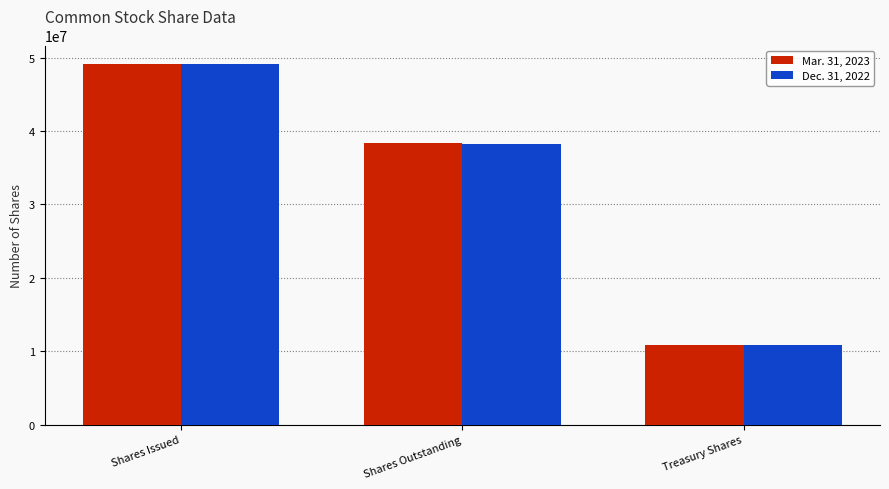

How many Mar. 31, 2023 values are between 10822991 and 49187378?

3